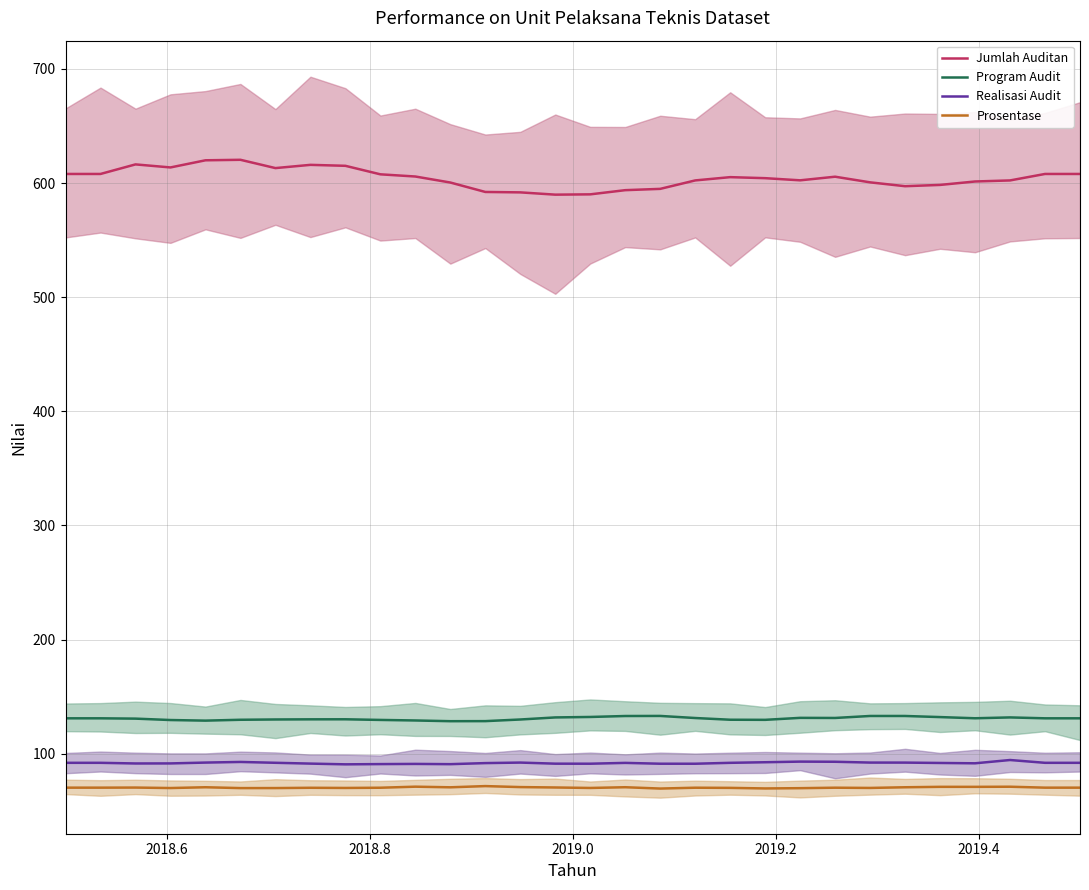

True or false: Jumlah Auditan and Realisasi Audit cross at least once.

False